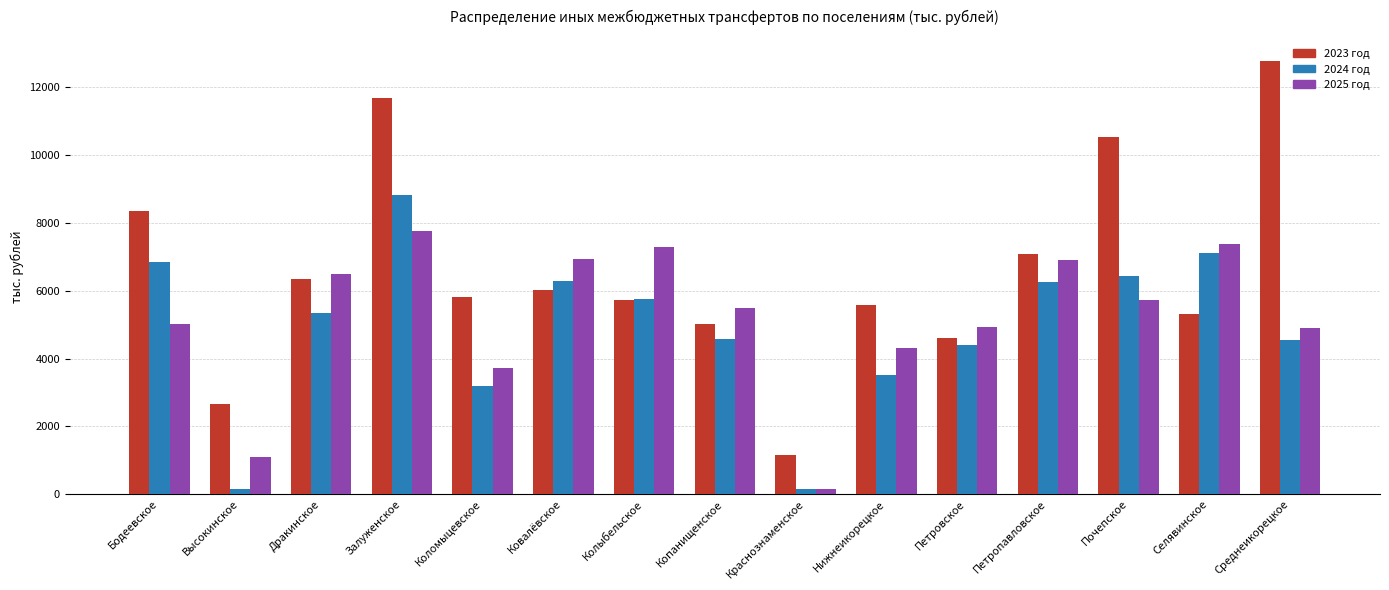

At Селявинское, list the series in order from smallest to largest.

2023 год, 2024 год, 2025 год